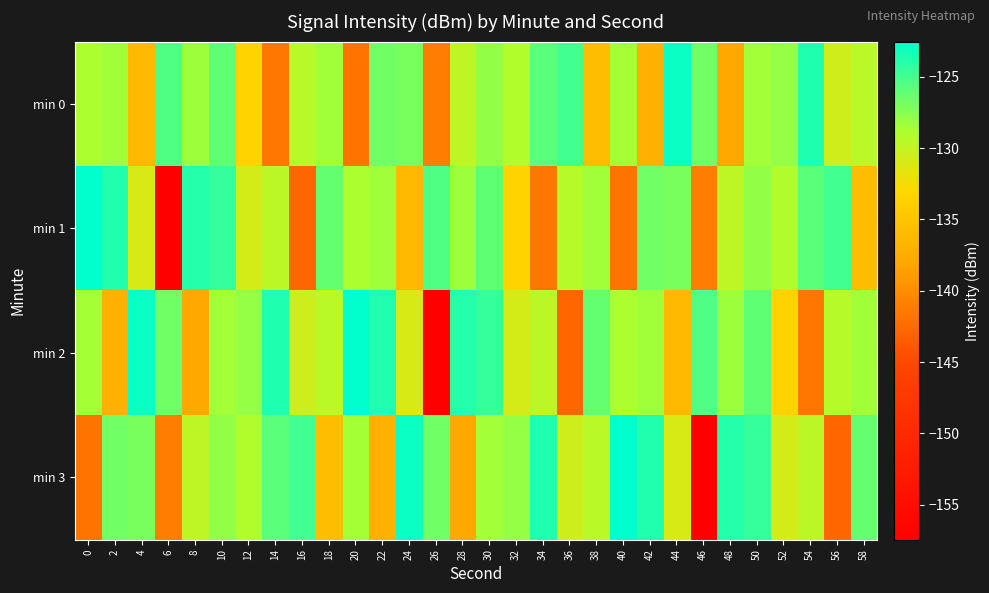

At which category is the sum across all series the highest?

10